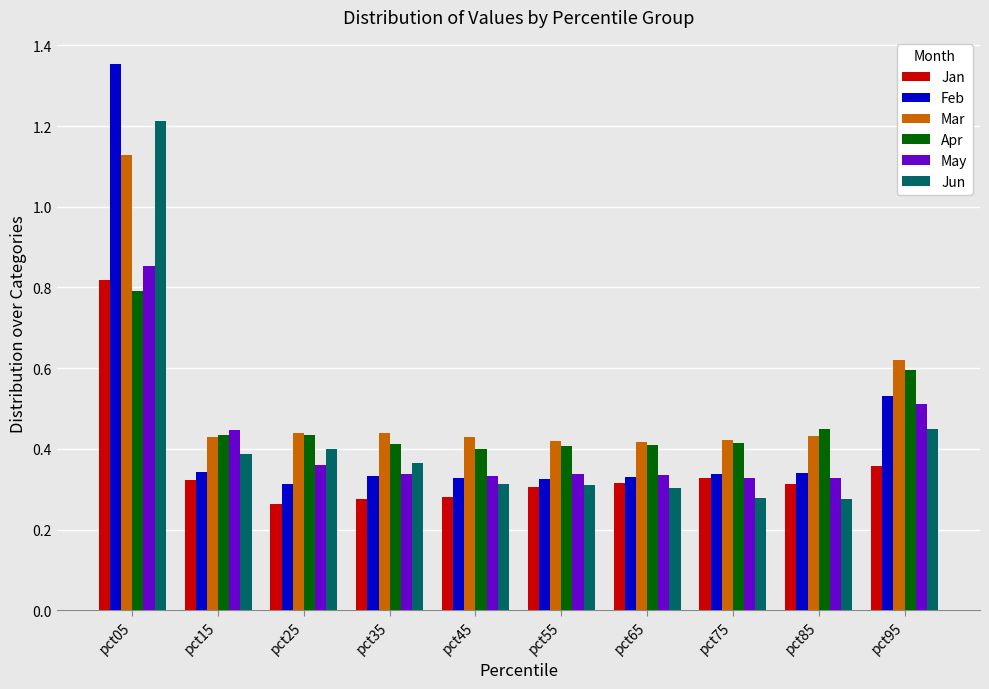

Between pct05 and pct95, which series saw the biggest shift?

Feb